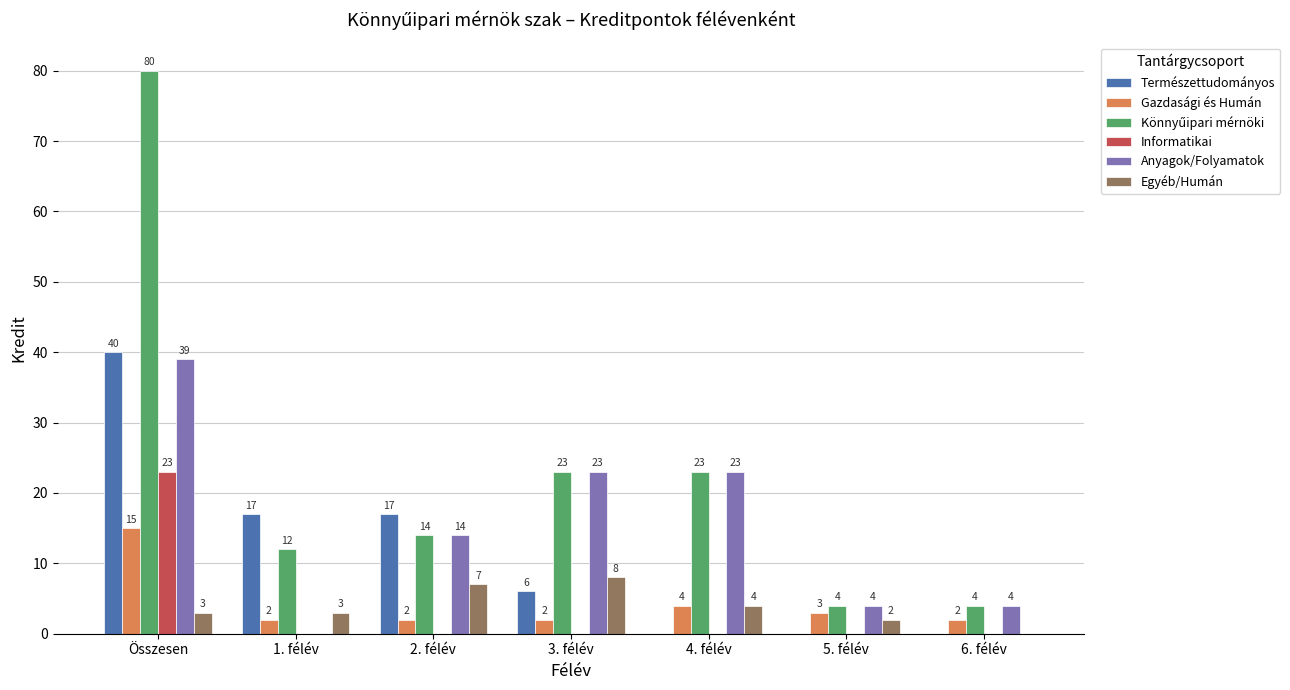

What is the sum of all Informatikai values?

23